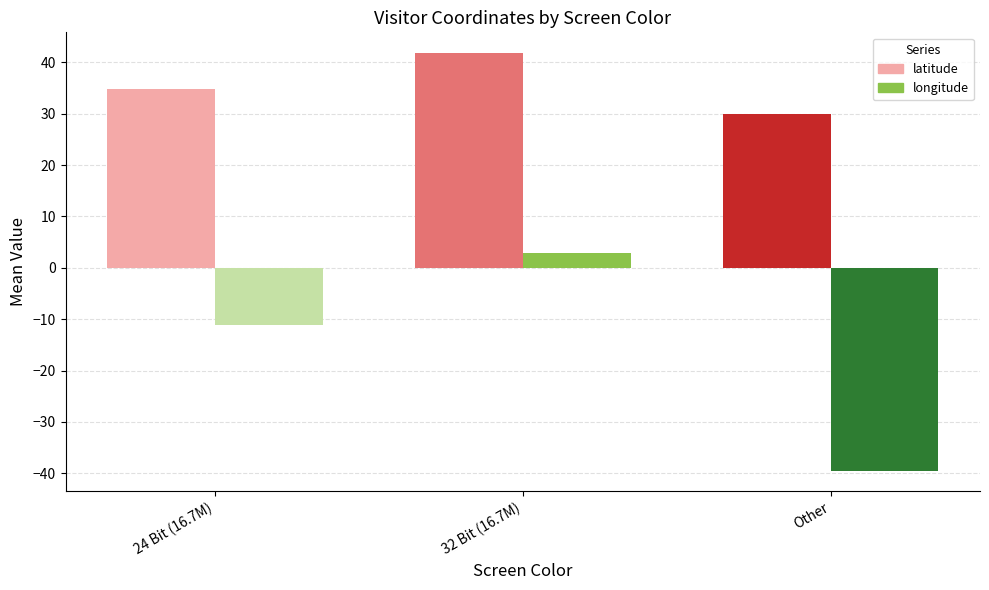

The latitude series shows 41.8 at 32 Bit (16.7M). True or false?

True